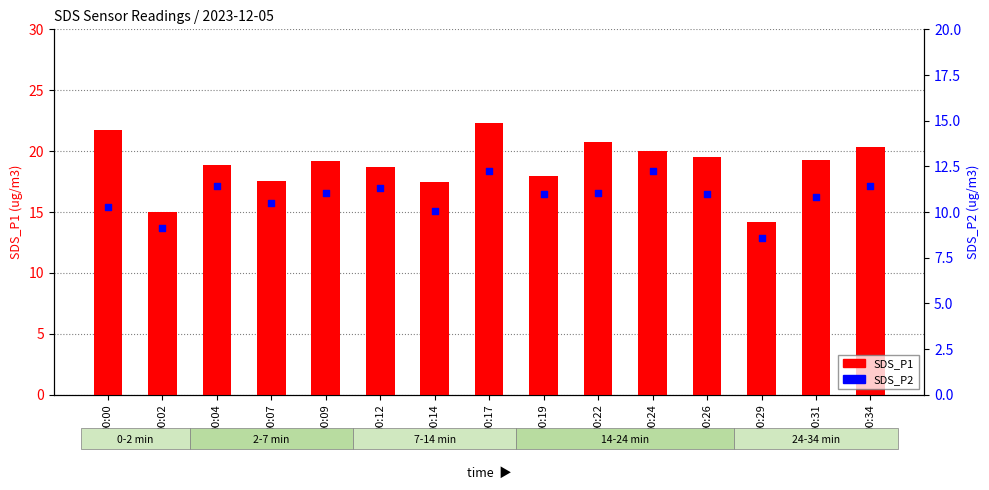

What is the total value across all series at 00:31?

30.1